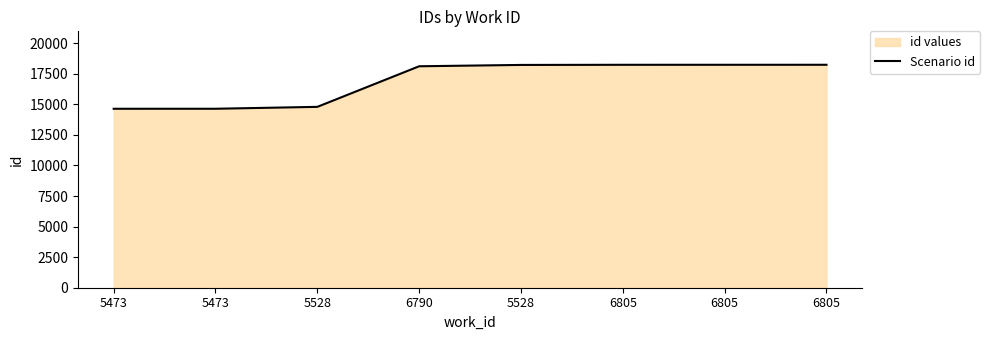

What is the label of the 7th point from the right?

5473